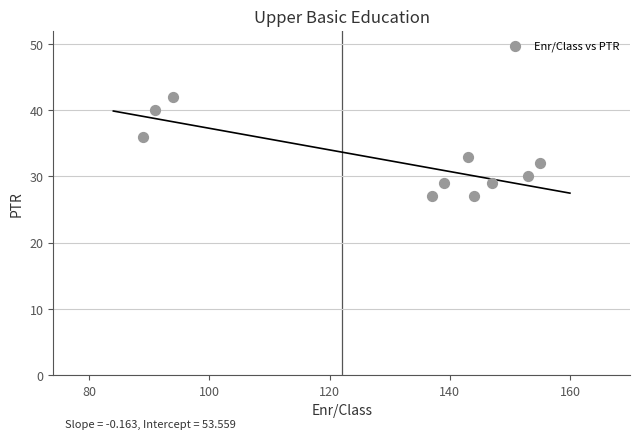

What Y value in the scatter plot is closest to 34?

33